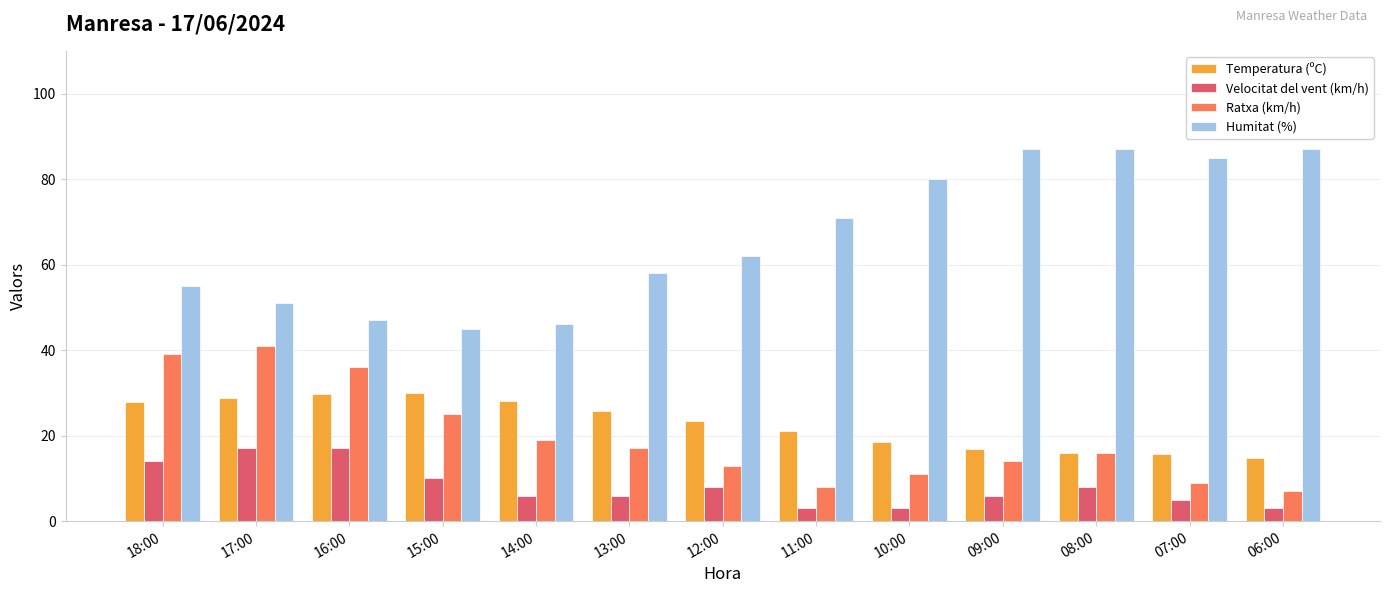

What is the sum of the Velocitat del vent (km/h) values at 11:00 and 10:00?

6.0